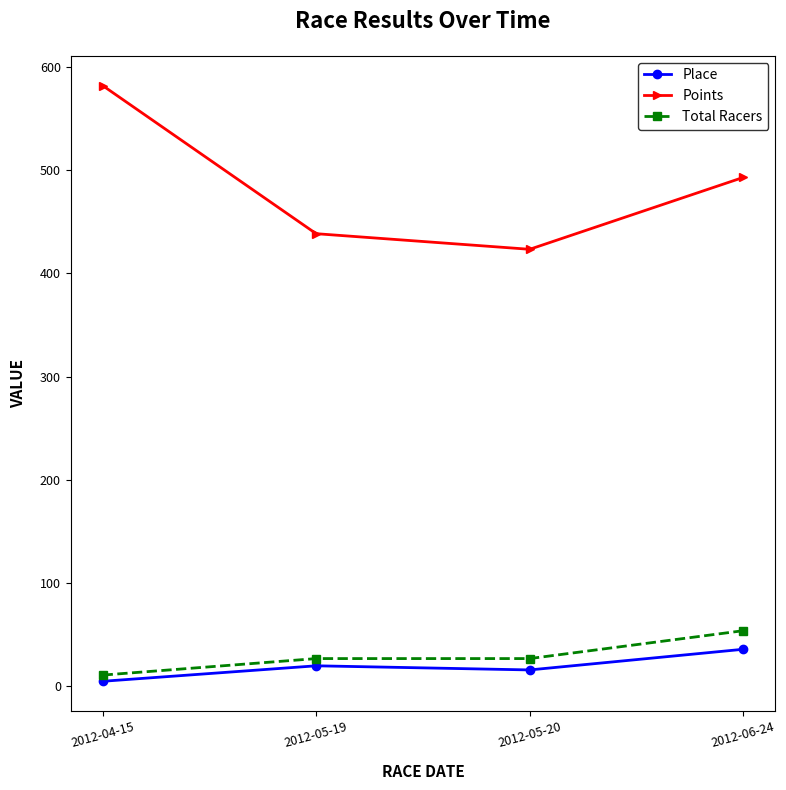

True or false: Total Racers and Place cross at least once.

False